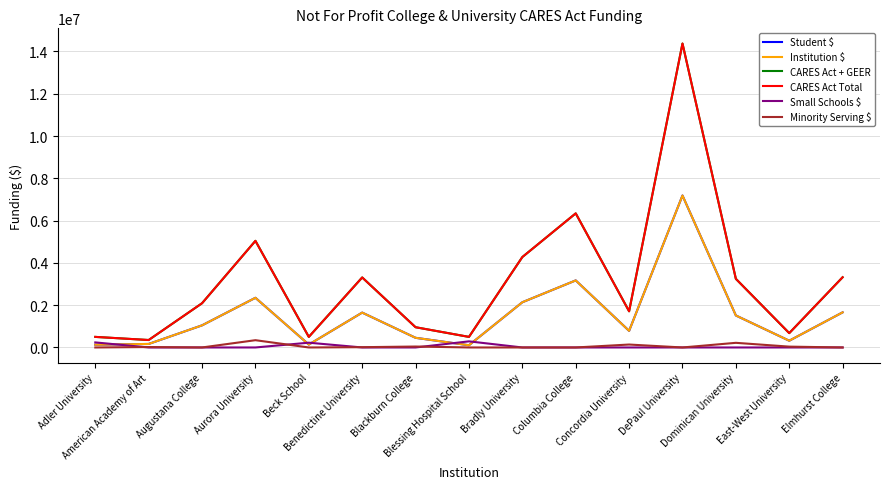

What is the greatest value displayed?

14373219